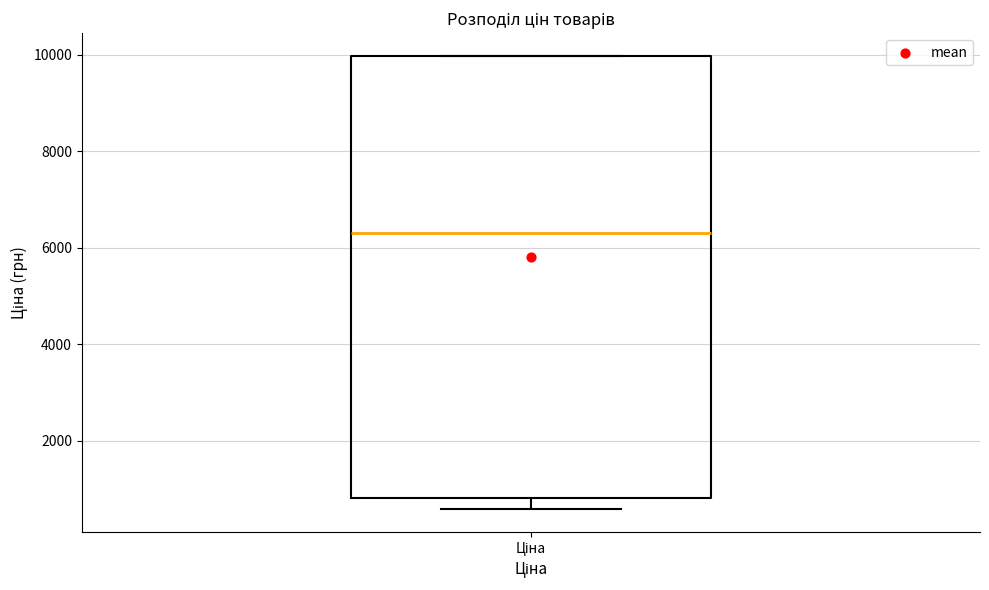

Read this box plot against the y-axis: the position of the median line, the range covered by the box, and the ends of both whiskers. The values are not printed on the chart, so give them approximately, as read against the axis.

median 6400, box 800 to 10000, whiskers 600 to 10000